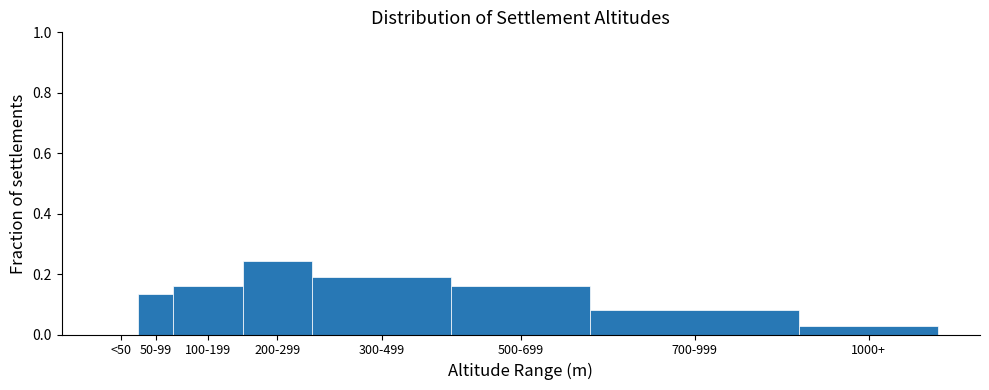

Which category has the highest value across all series?

200-299